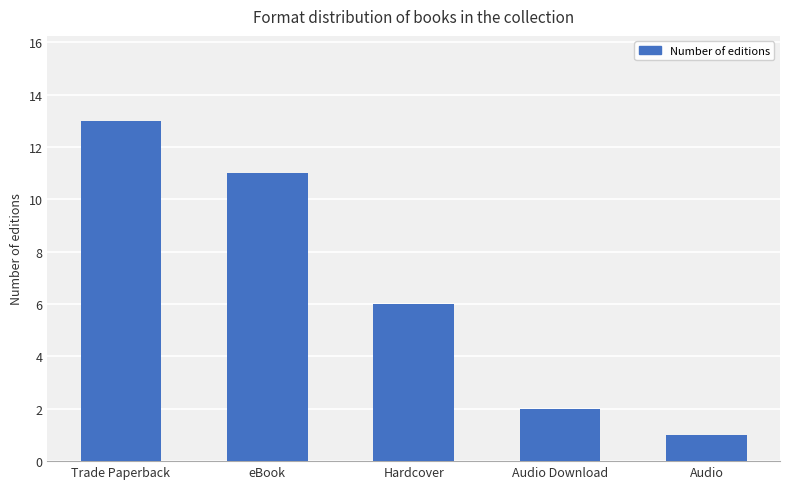

What is the ratio of the value at Audio Download to the value at Hardcover?

0.3